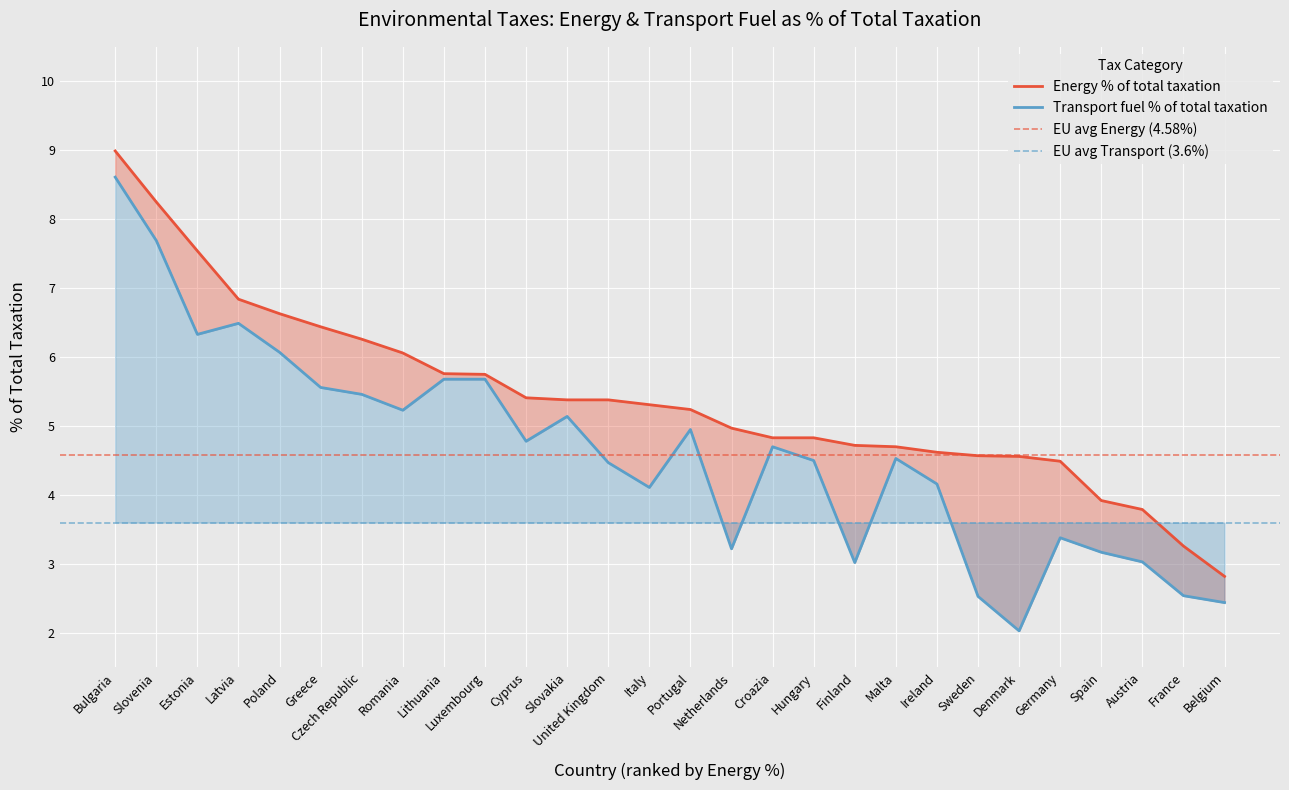

What is the difference between the second highest and second lowest values in the Energy % of total taxation series?

5.0